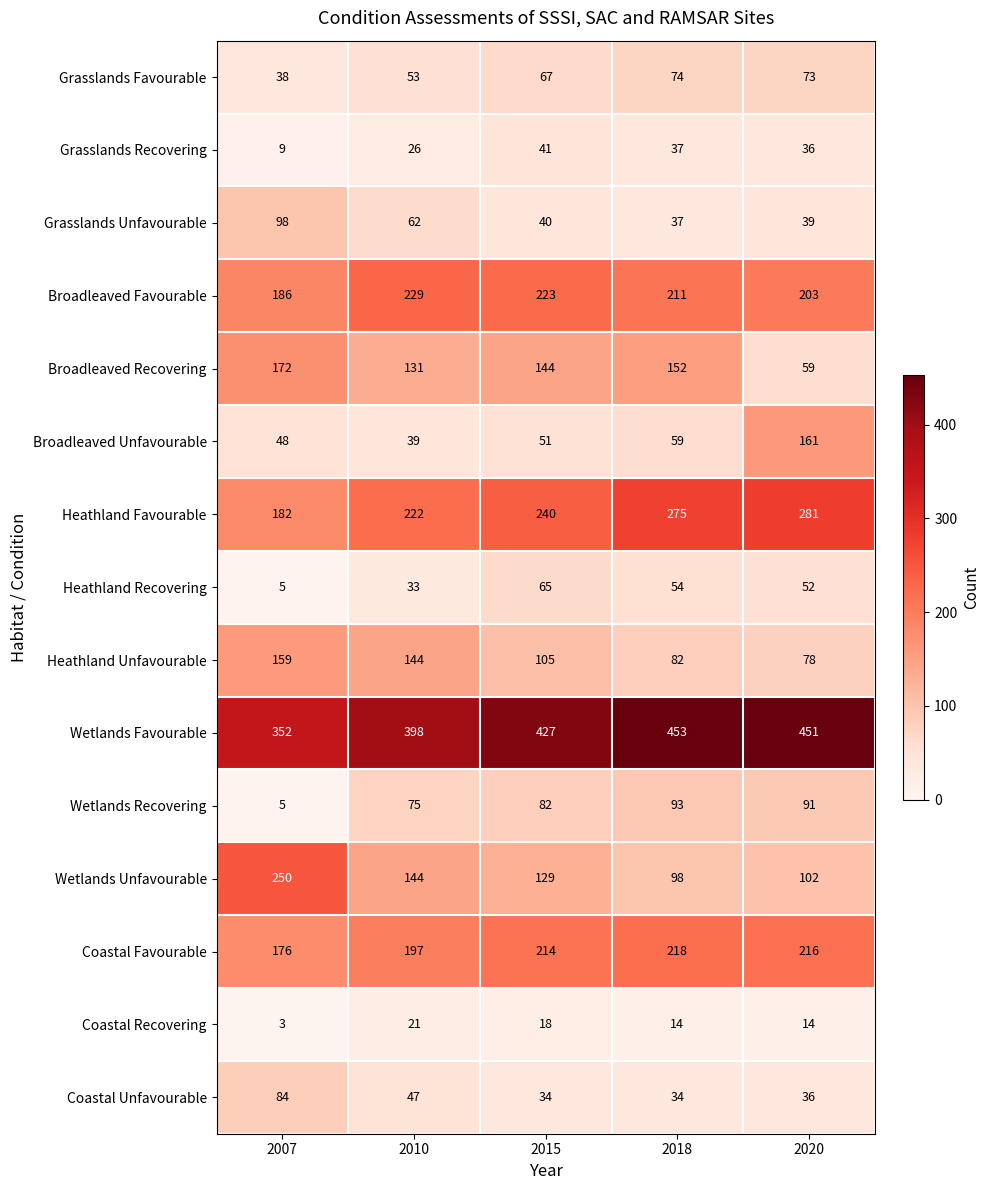

At which category is the sum across all series the highest?

2020